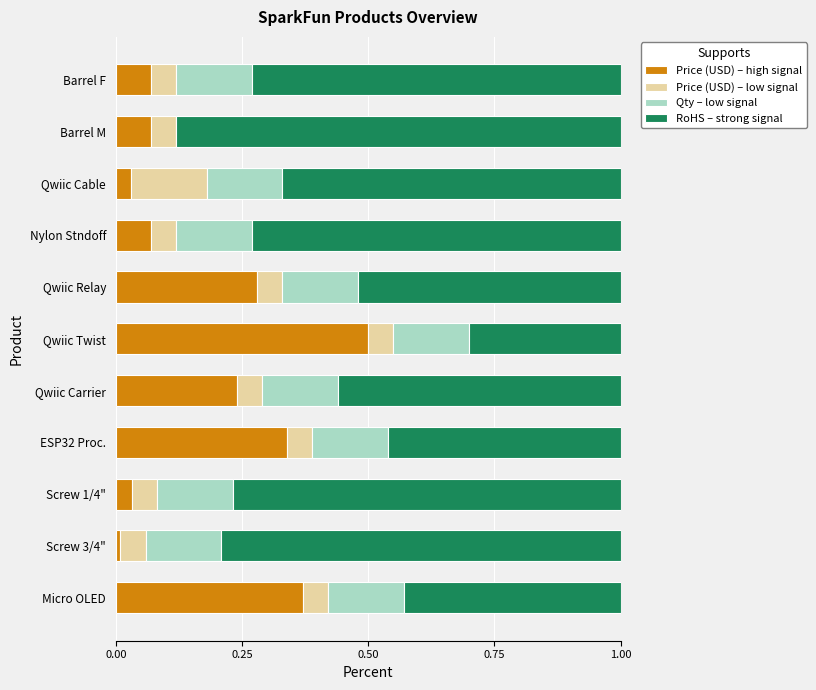

What is the total value across all series at ESP32 Proc.?

1.0